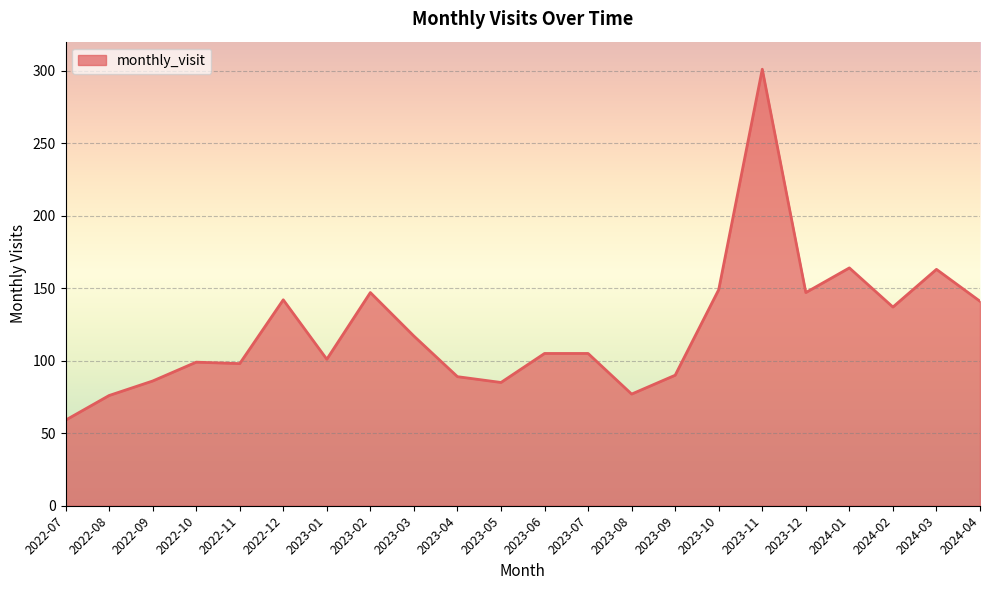

What is the approximate value at 2022-11?

98